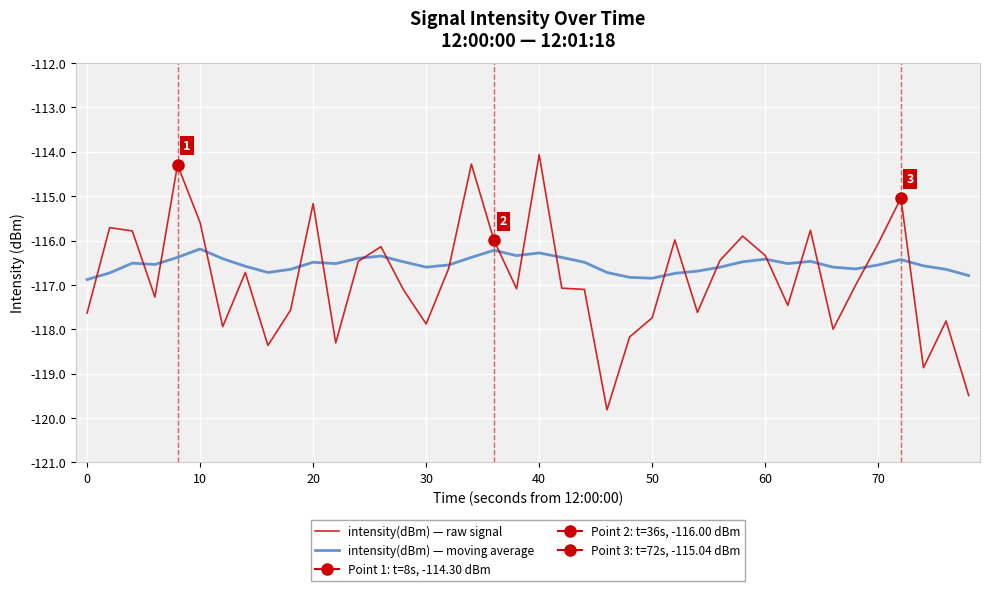

At which label does intensity(dBm) — raw signal reach its peak?

40